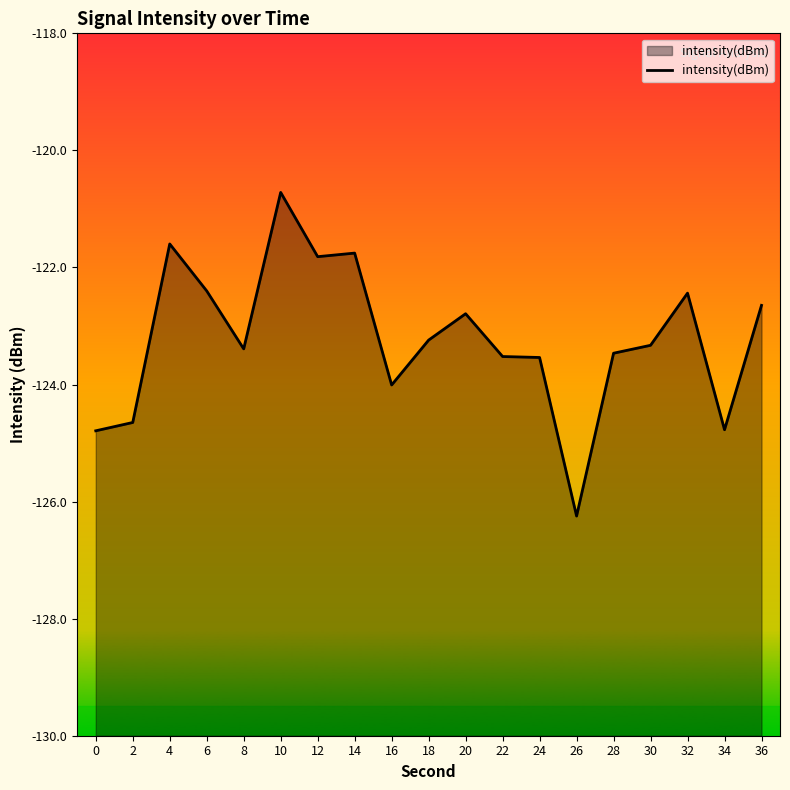

What is the change in value from 18 to 32?

+0.8